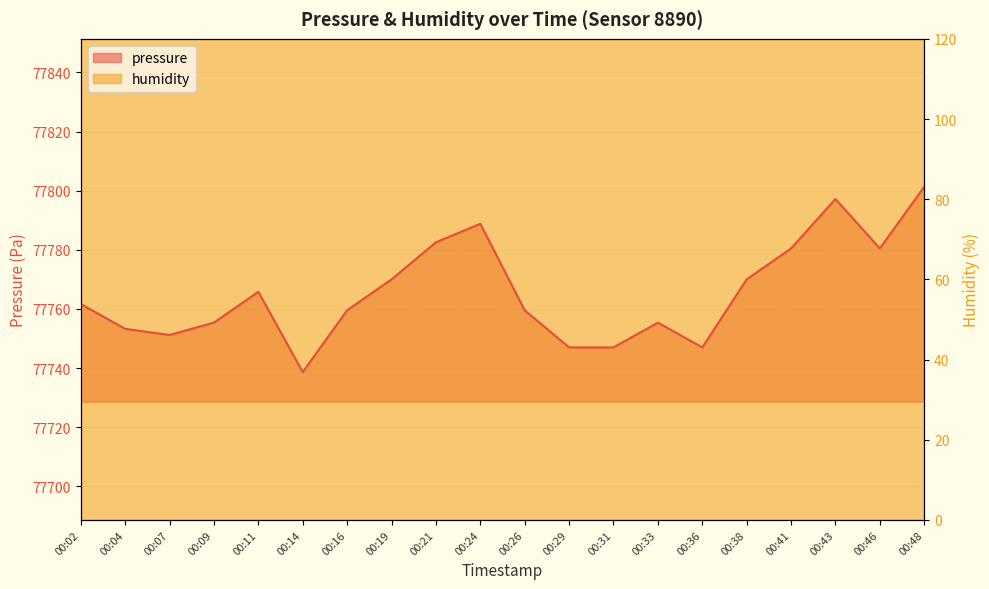

The chart shows a value of 39519.0 at 00:11. True or false?

False